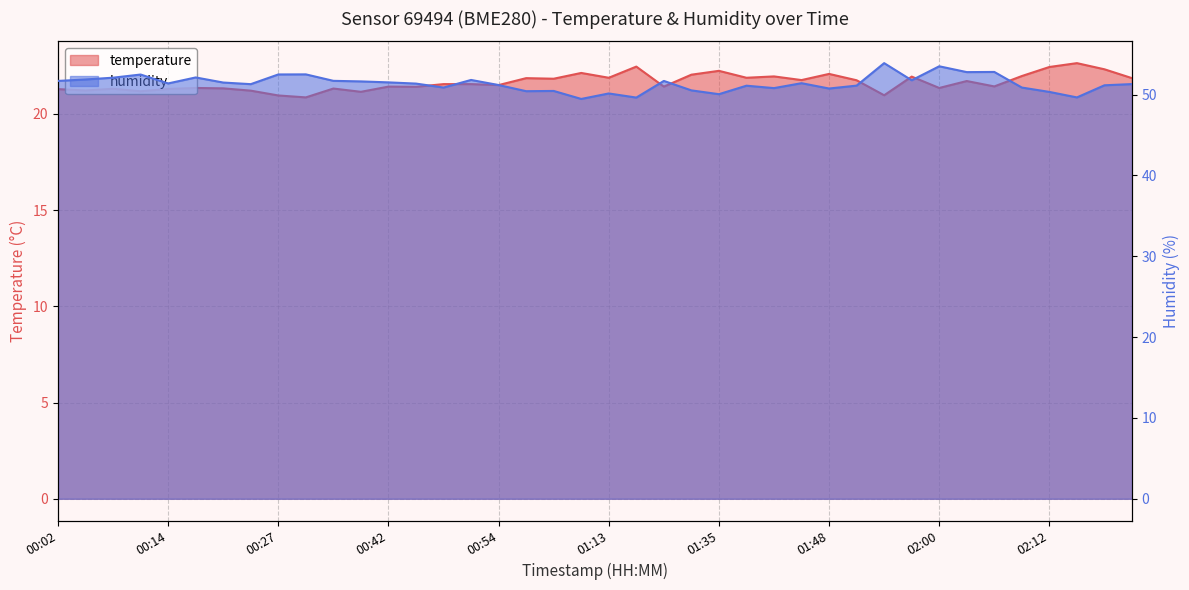

What is the label of the 20th point from the left?

01:03